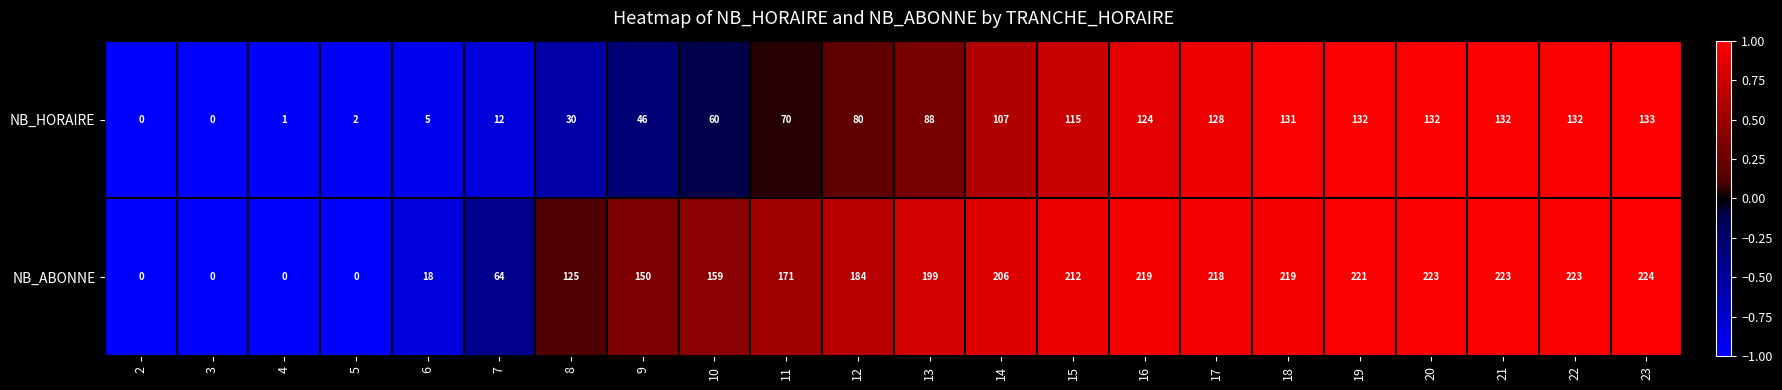

What is the difference between the maximum and minimum values in the NB_HORAIRE series?

133